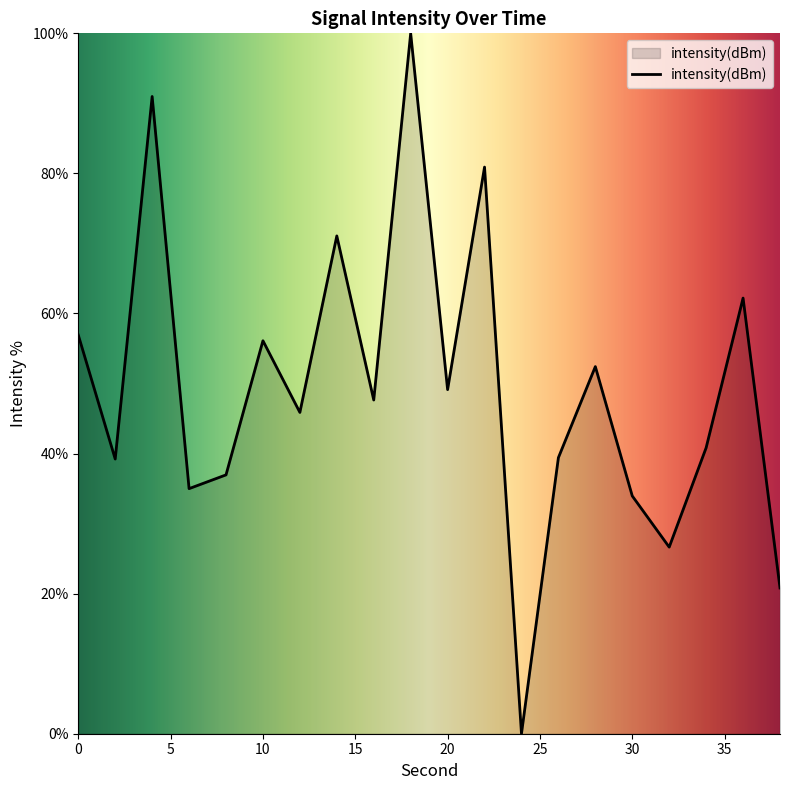

How many lines are shown in the chart?

1